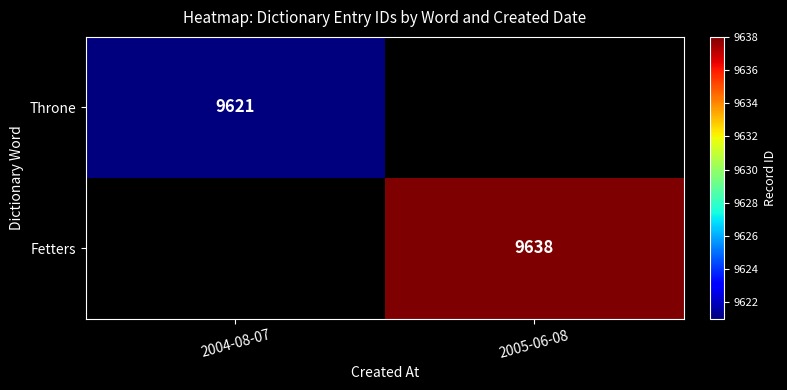

Is it true that Fetters equals 9638 at 2005-06-08?

True